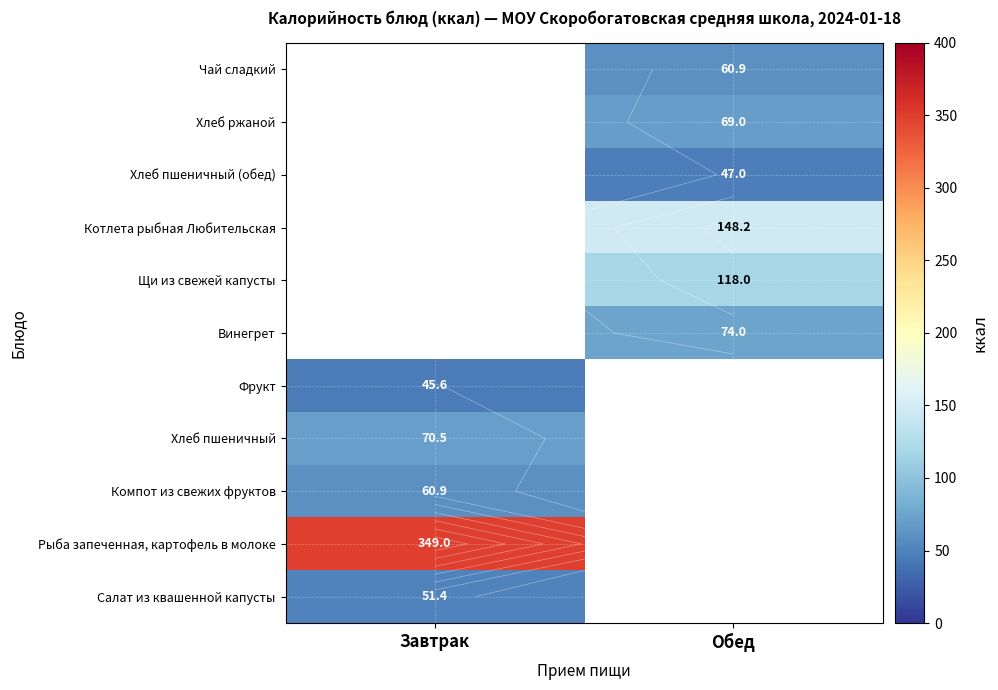

How many positive values does the Винегрет series have?

1